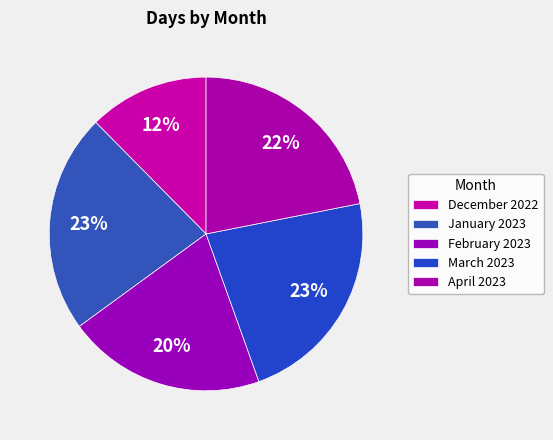

What is the largest slice in the pie chart?

January 2023